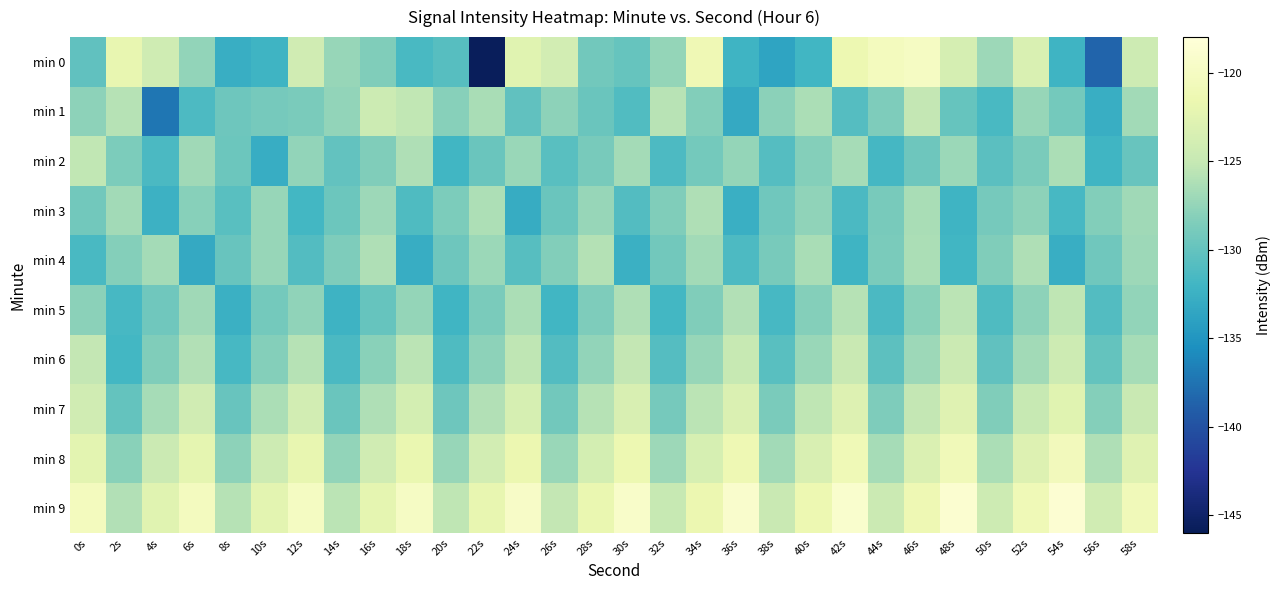

What is the maximum value shown in the chart?

-118.6